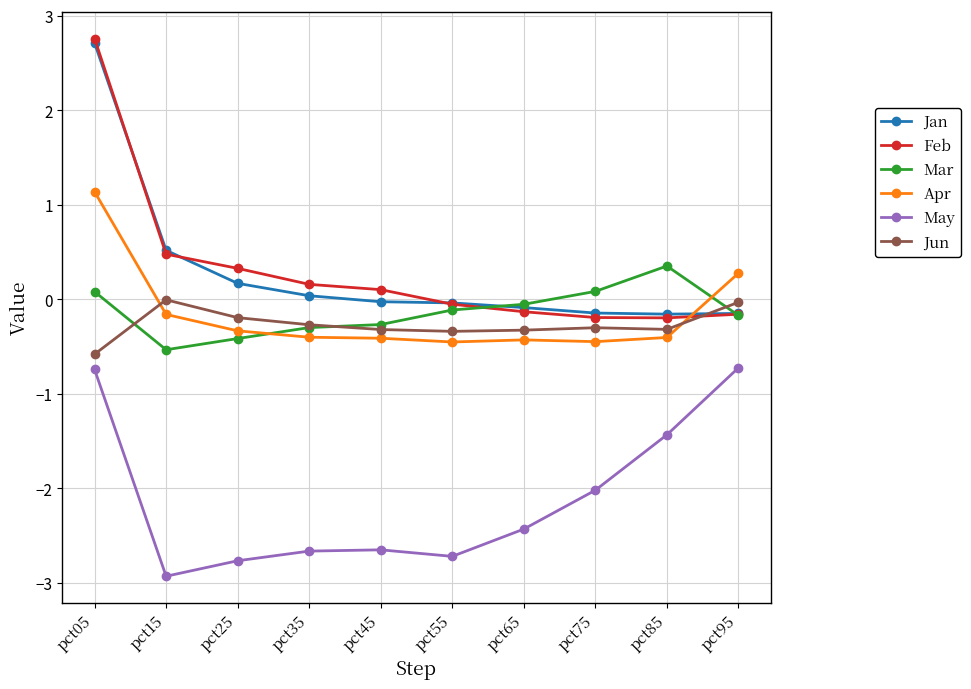

What are all the series names shown in the legend?

Jan, Feb, Mar, Apr, May, Jun